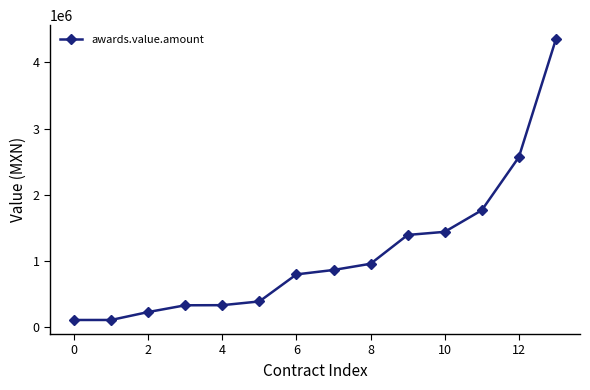

What is the difference between the second highest and minimum values?

2458742.4